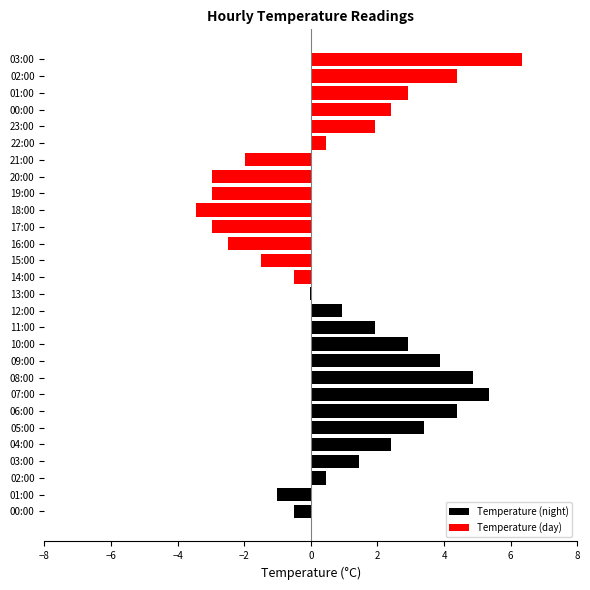

What are all the series names shown in the legend?

Temperature (night), Temperature (day)